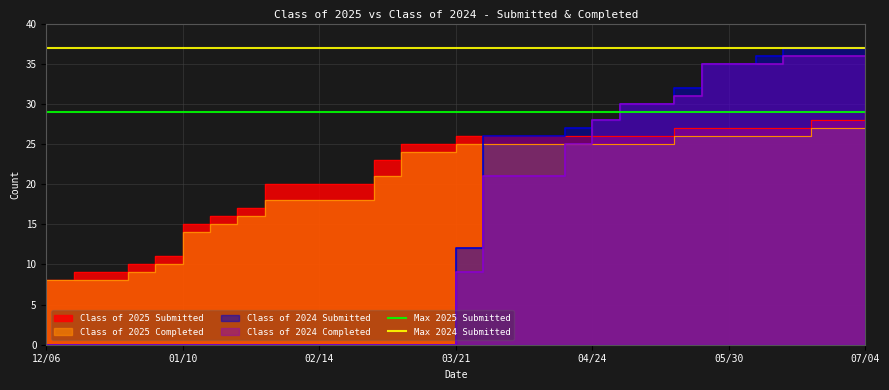

Which has a higher value, 01/10 or 12/06?

01/10